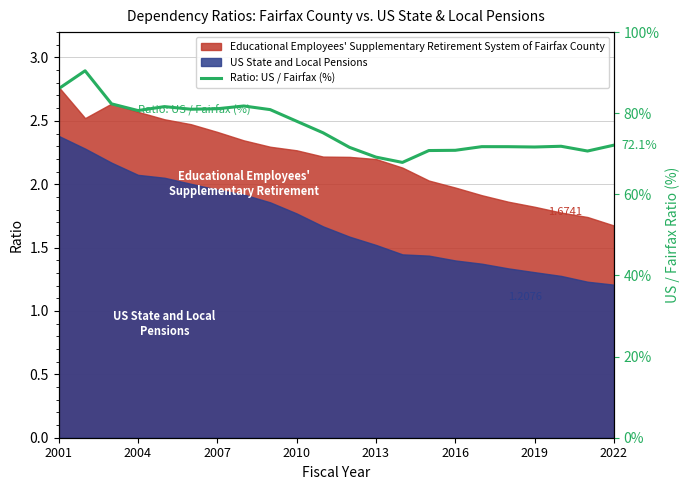

How many points are higher than both their immediate neighbors (excluding endpoints)?

5